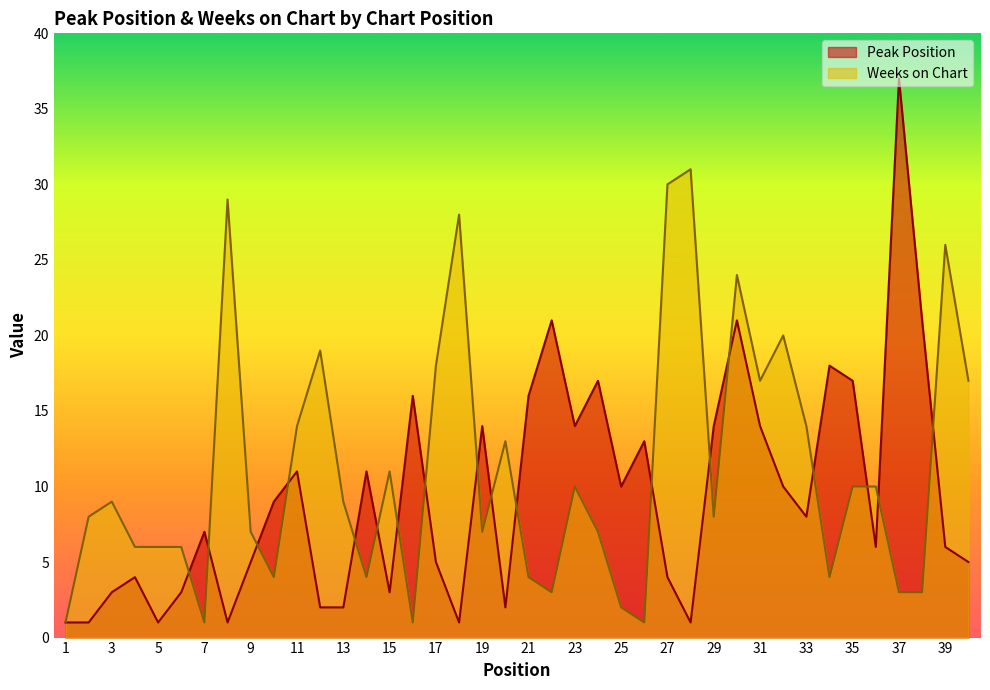

What is the spread (max minus min) of values at 3?

6